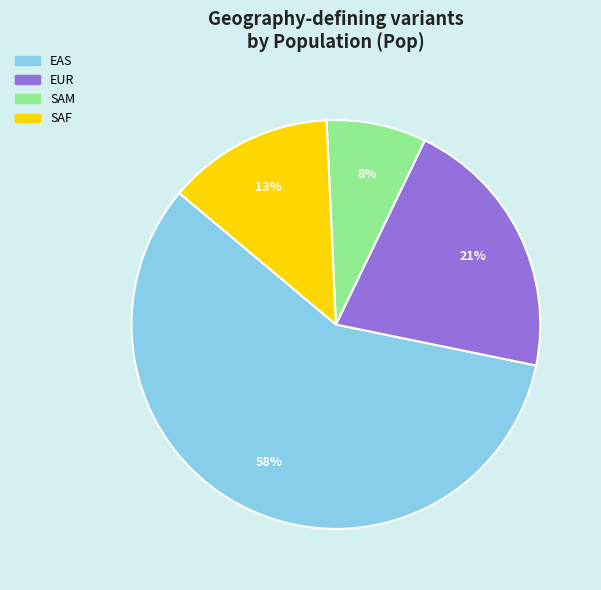

Which has a higher value, EAS or EUR?

EAS